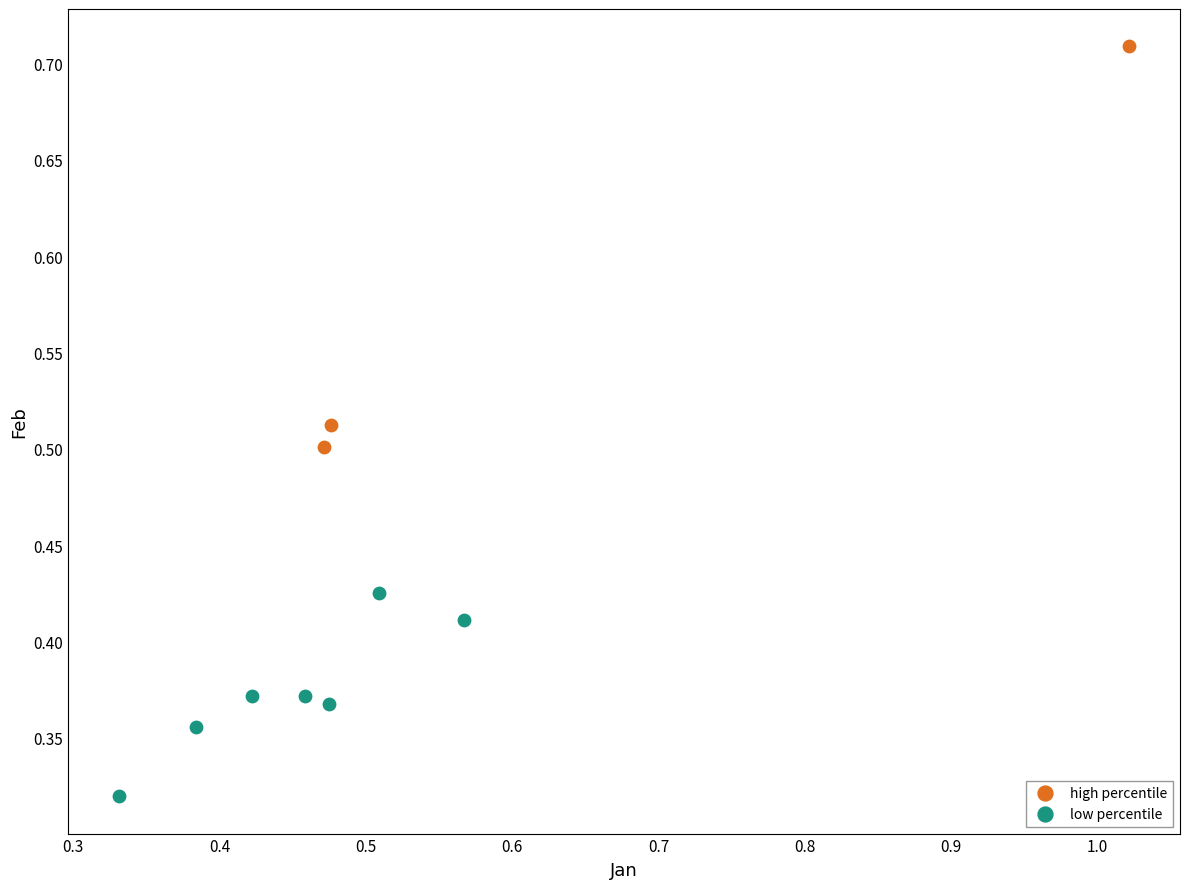

Which series has the widest spread of Y values?

high percentile